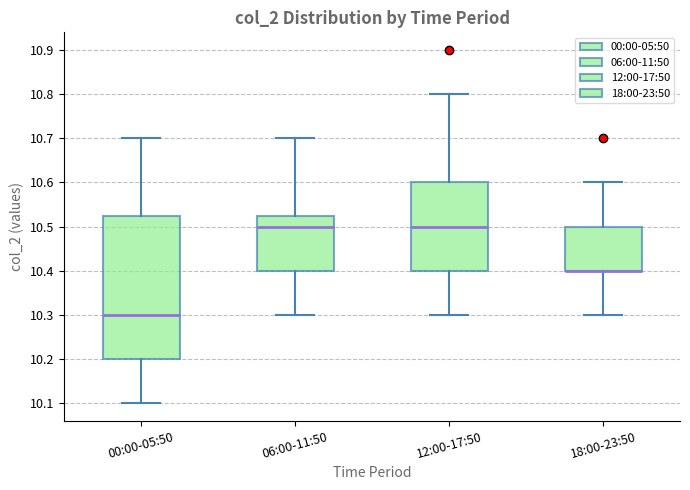

Reading left to right, transcribe this box plot: for each box, give where its median line is, the range the box spans, and where its two whiskers end, as read against the y-axis. The values are not printed on the chart, so give them approximately, as read against the axis.

00:00-05:50: median 10.30, box 10.20 to 10.53, whiskers 10.10 to 10.70
06:00-11:50: median 10.50, box 10.40 to 10.53, whiskers 10.30 to 10.70
12:00-17:50: median 10.50, box 10.40 to 10.60, whiskers 10.30 to 10.80
18:00-23:50: median 10.40 (drawn on the box's lower edge), box 10.40 to 10.50, whiskers 10.30 to 10.60